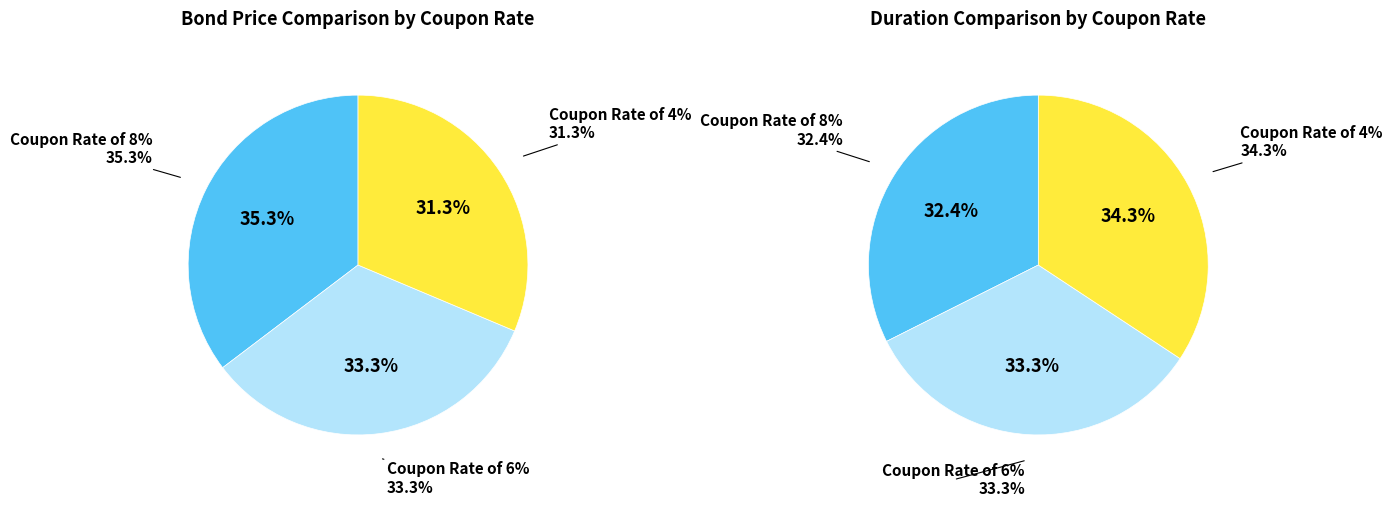

What is the change in value from Coupon Rate of 8% to Coupon Rate of 6%?

-4973.7